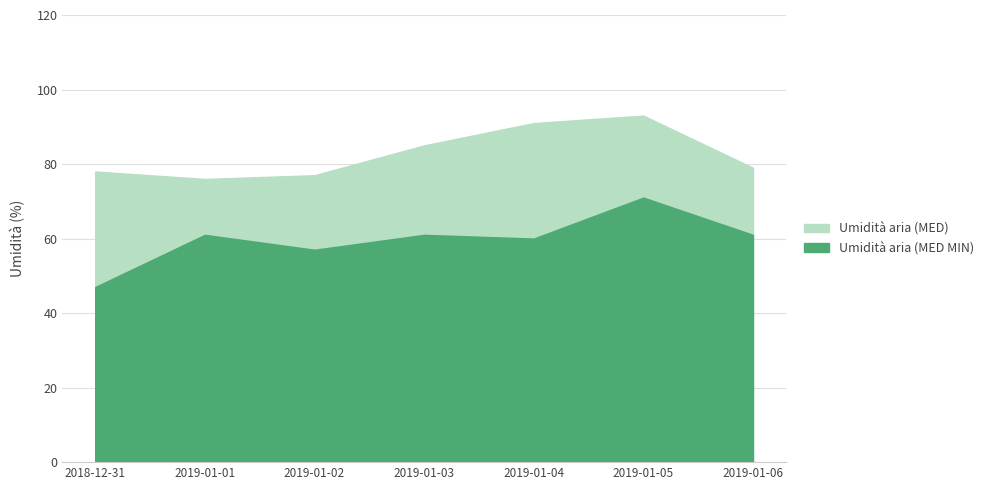

What is the greatest value displayed?

93